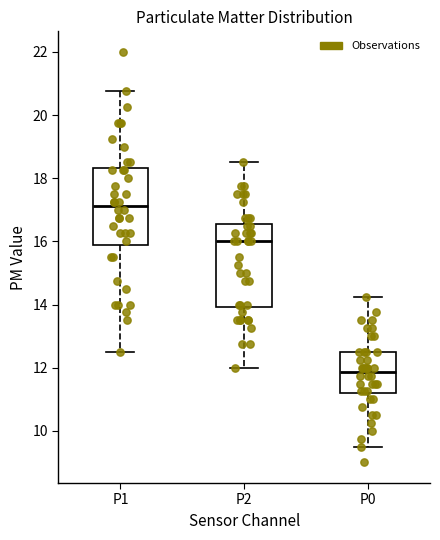

Where is the upper edge of the box for P1 on the y-axis? The values are not printed on the chart, so give them approximately, as read against the axis.

18.4